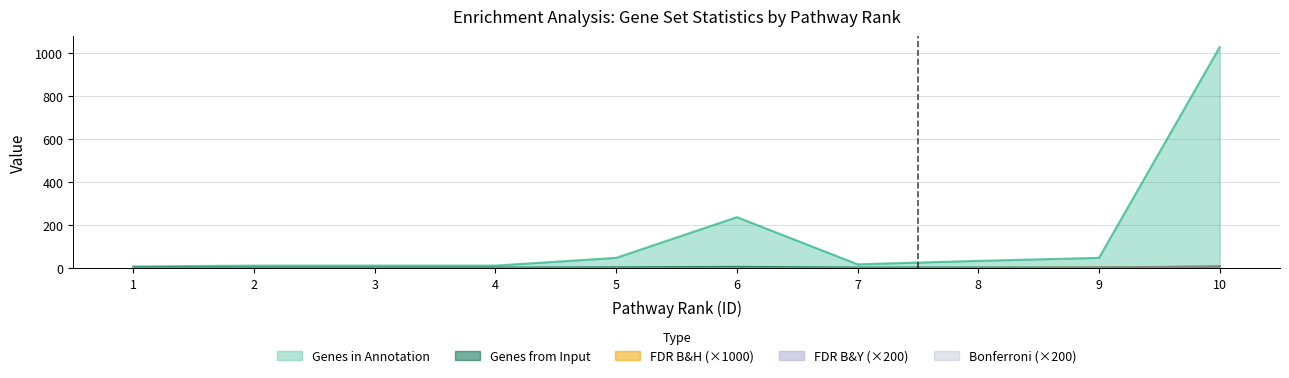

What is the difference between the highest and lowest values at 9?

47.1